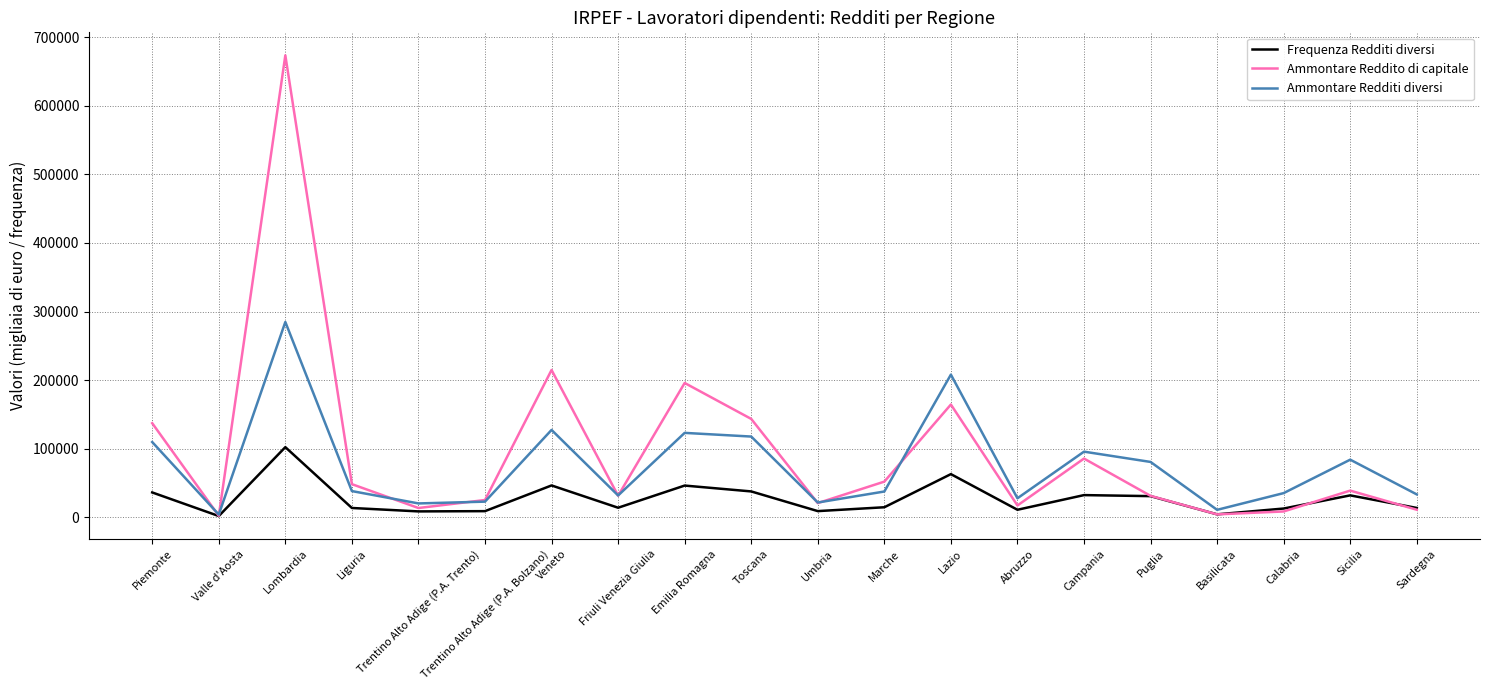

Rank the series at Lombardia from lowest to highest value.

Frequenza Redditi diversi, Ammontare Redditi diversi, Ammontare Reddito di capitale